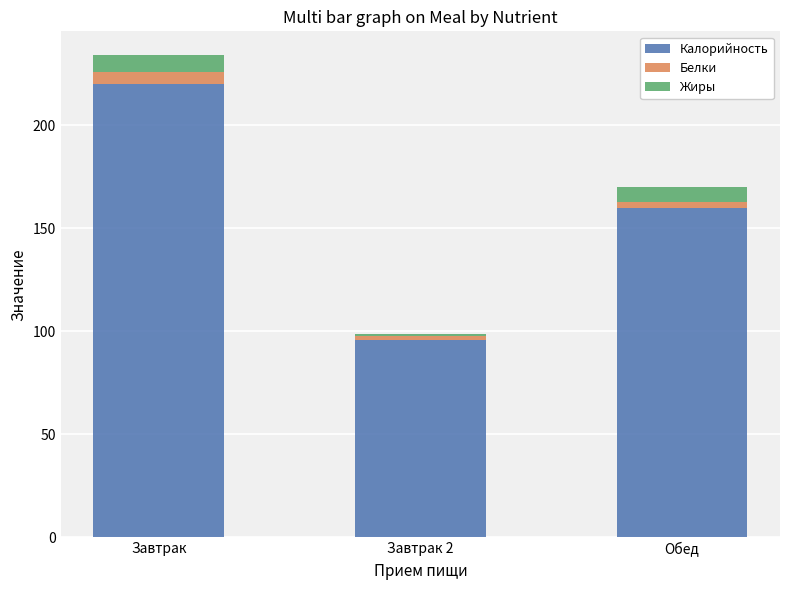

What is the value of the Калорийность bar at the 3rd from the left?

160